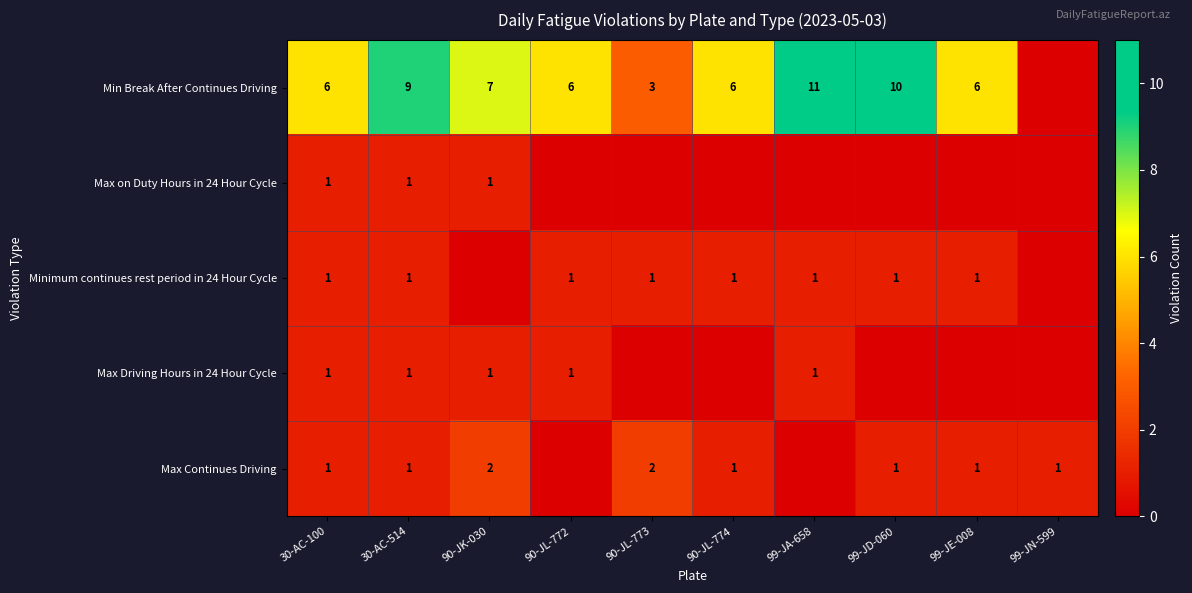

What is the spread (max minus min) of values at 30-AC-100?

5